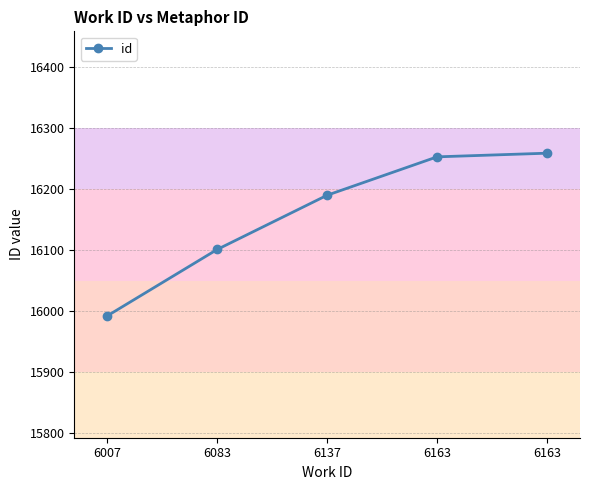

What is the ratio of the value at 6163 to the value at 6083?

1.0